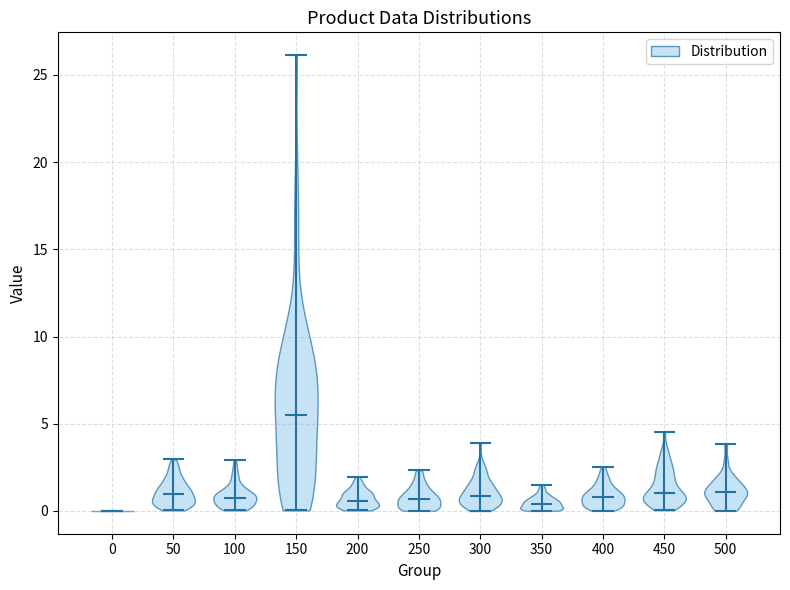

Which violin has the highest median line?

150